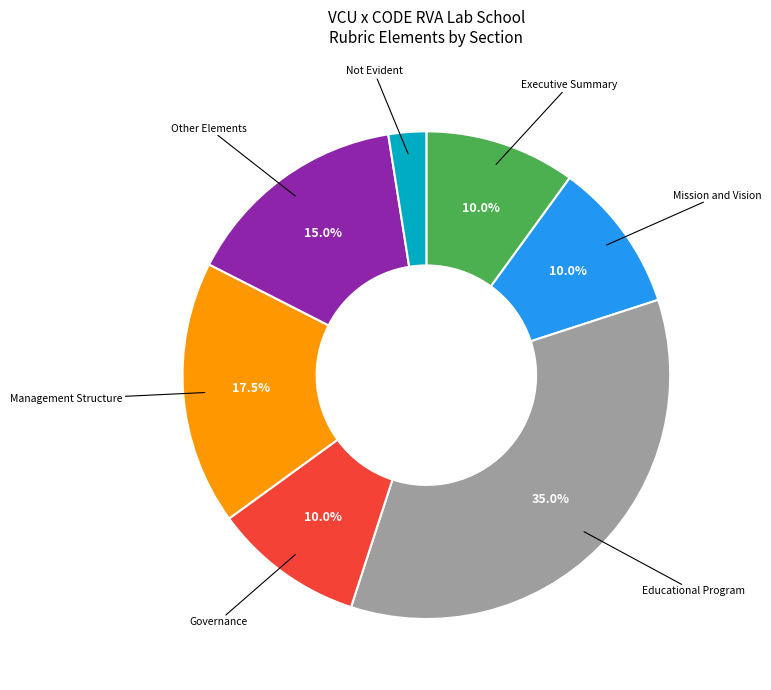

Is there a majority slice in this chart?

No